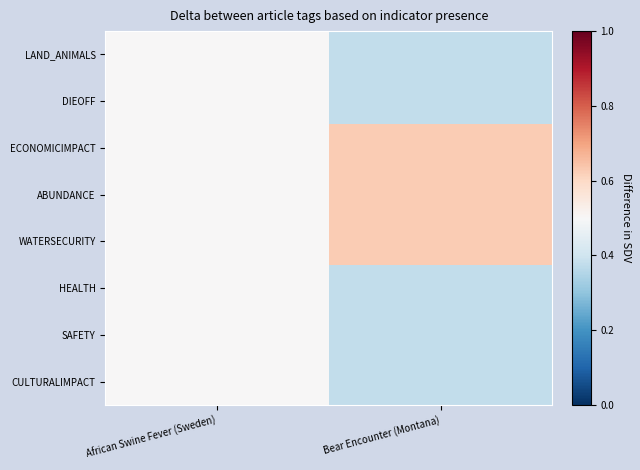

Rank the series by their maximum value, from highest to lowest.

ECONOMICIMPACT, ABUNDANCE, WATERSECURITY, LAND_ANIMALS, DIEOFF, HEALTH, SAFETY, CULTURALIMPACT